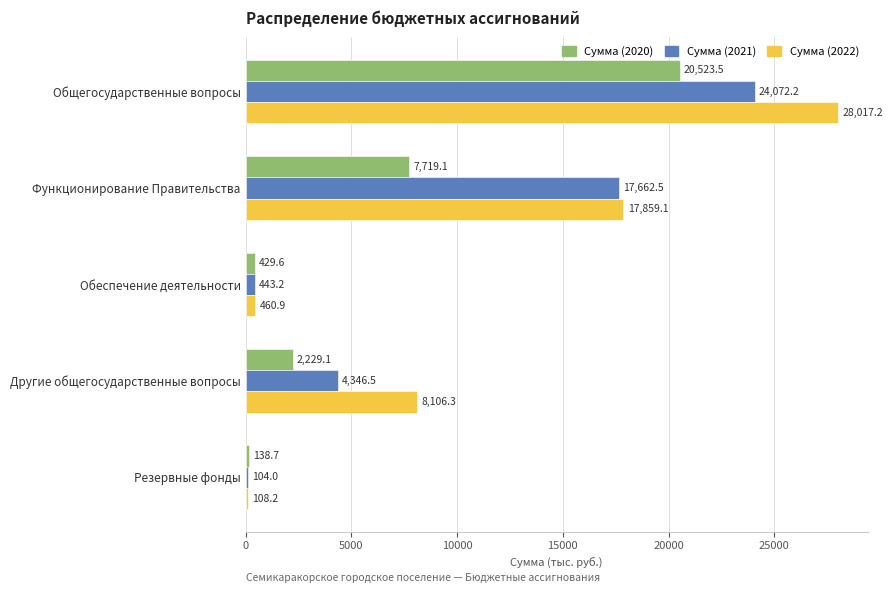

At which label is Сумма (2022) closest to 14062?

Функционирование Правительства